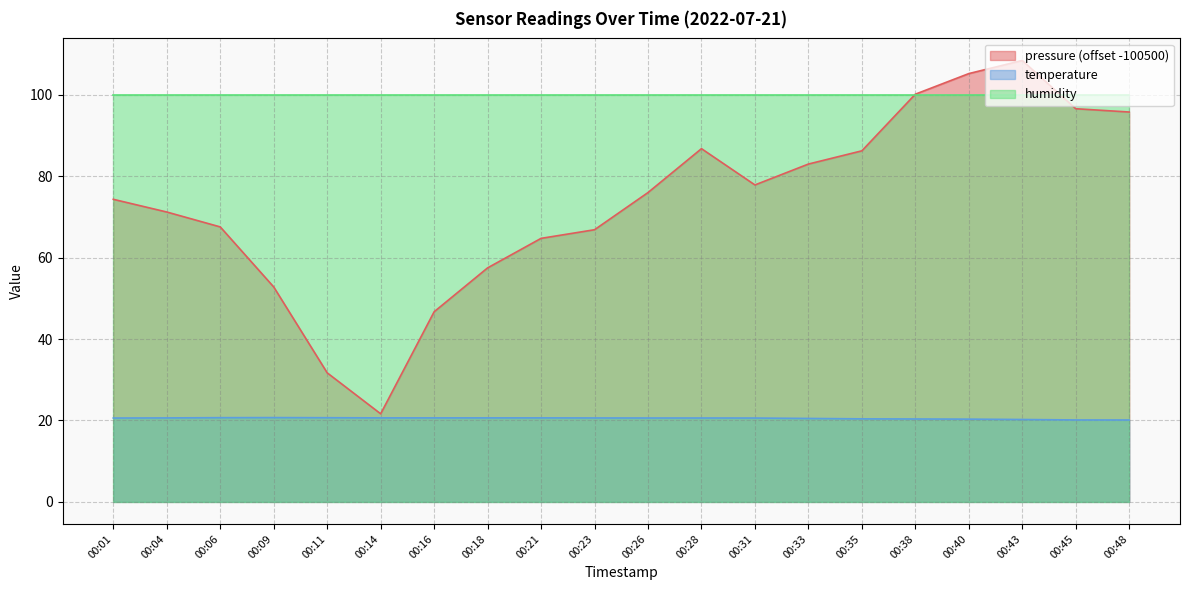

What is the smallest value displayed?

20.1